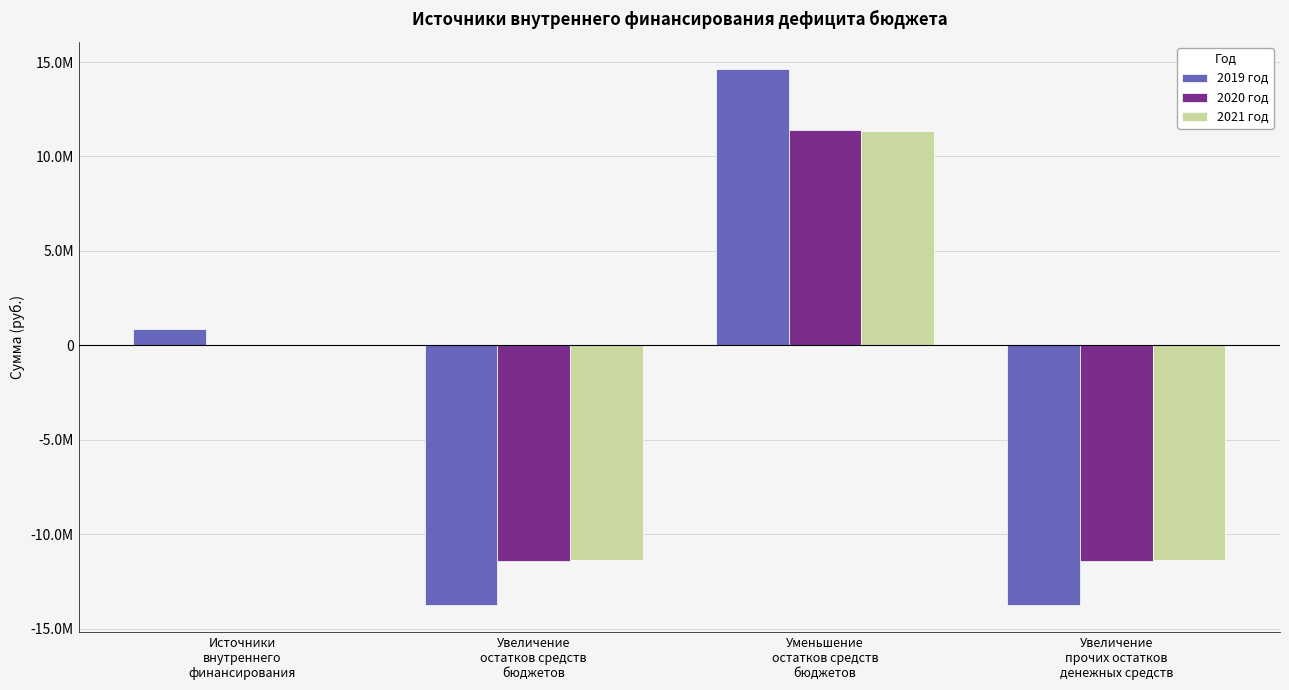

What are all the series names shown in the legend?

2019 год, 2020 год, 2021 год